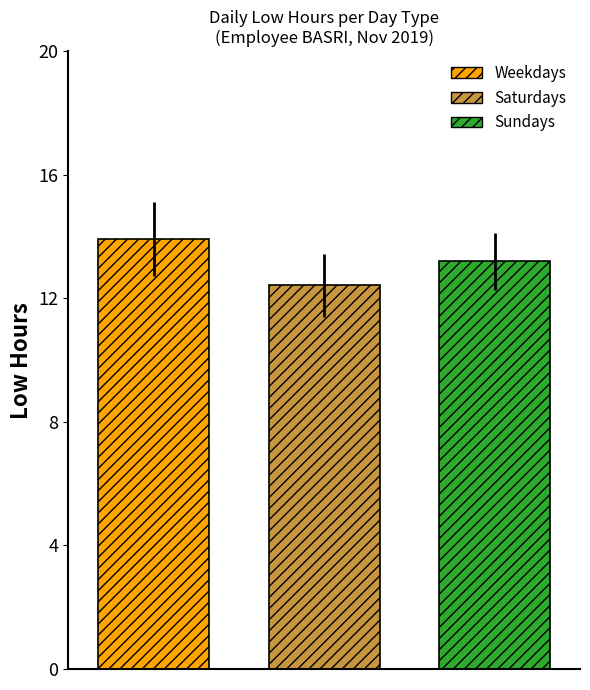

Which series has the largest range (max minus min)?

Weekdays